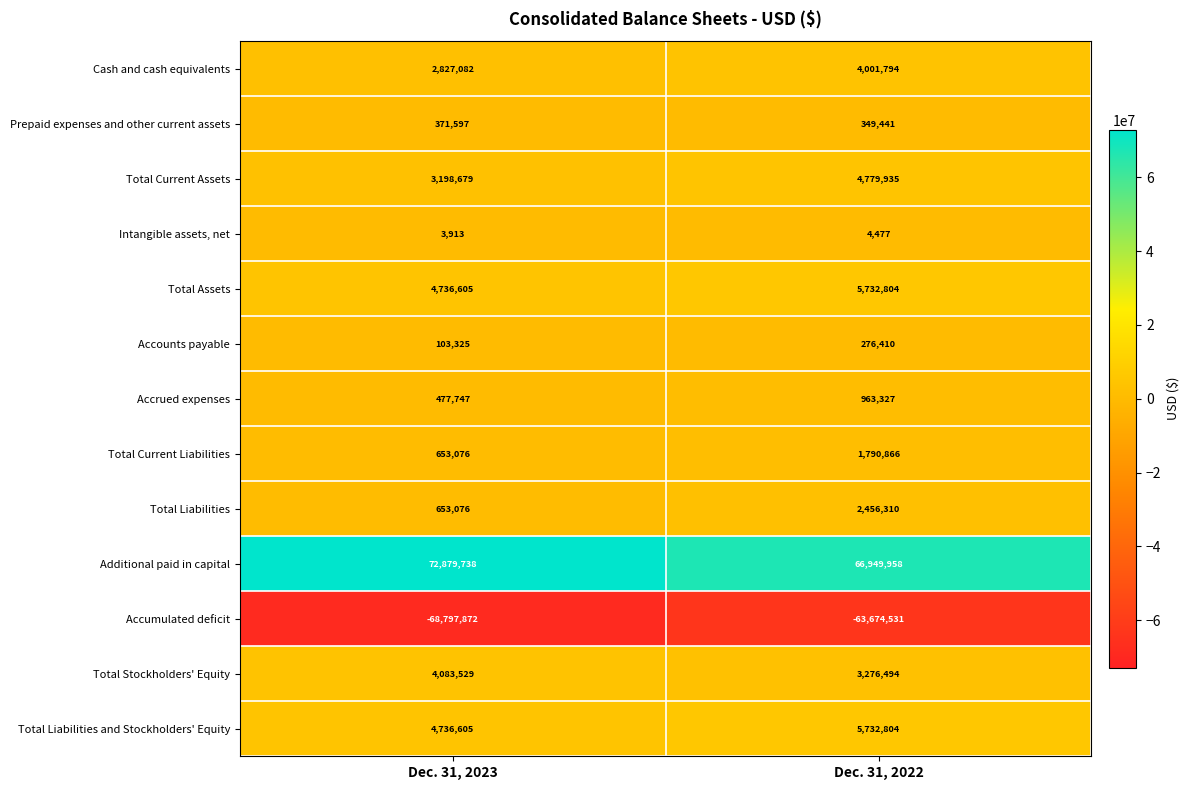

What is the smallest value displayed?

-68797872